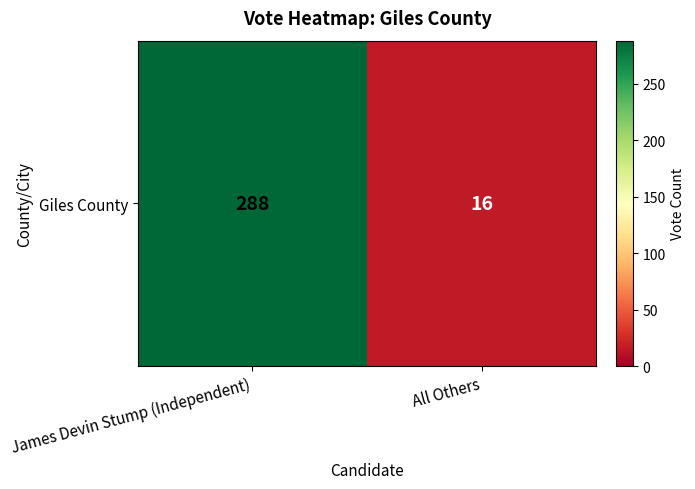

Between All Others and James Devin Stump (Independent), which is larger?

James Devin Stump (Independent)